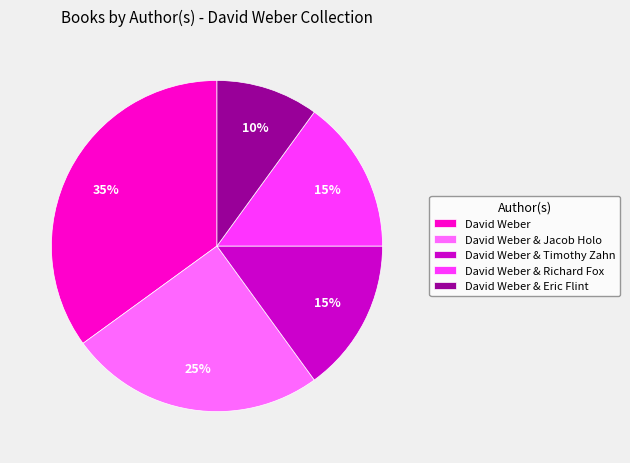

True or false: David Weber accounts for 35% of the total.

True